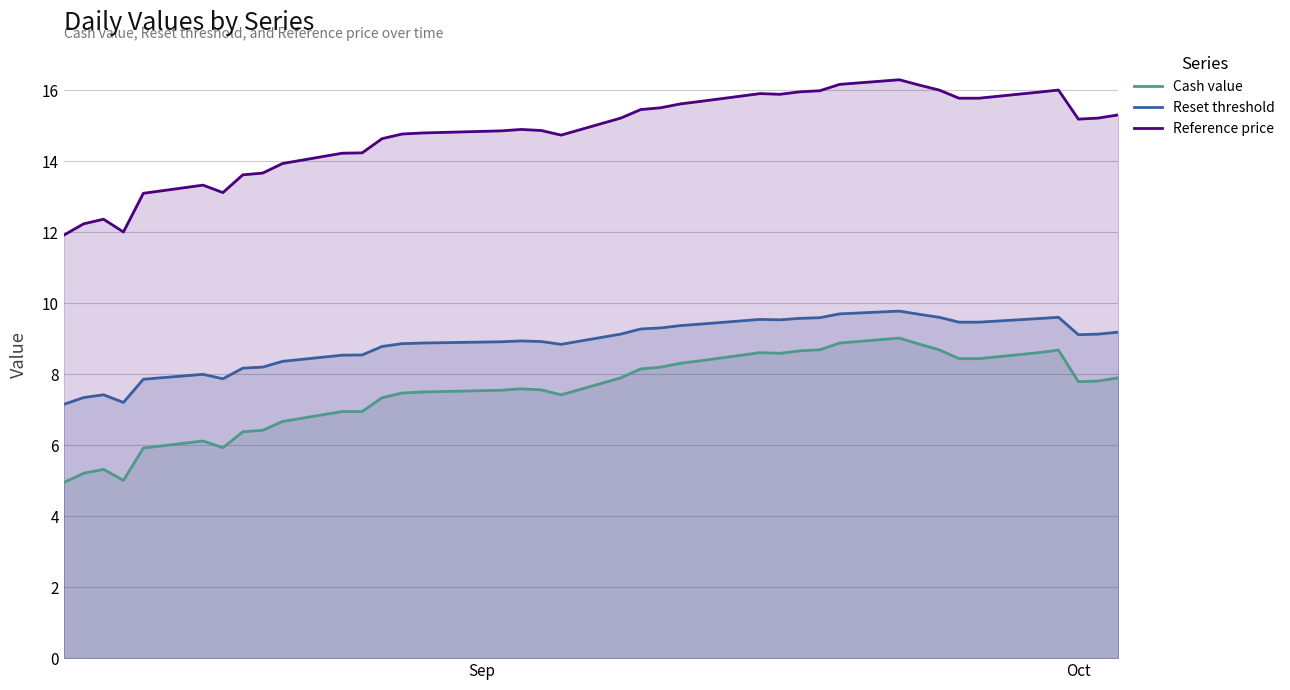

True or false: Reset threshold and Reference price cross at least once.

False